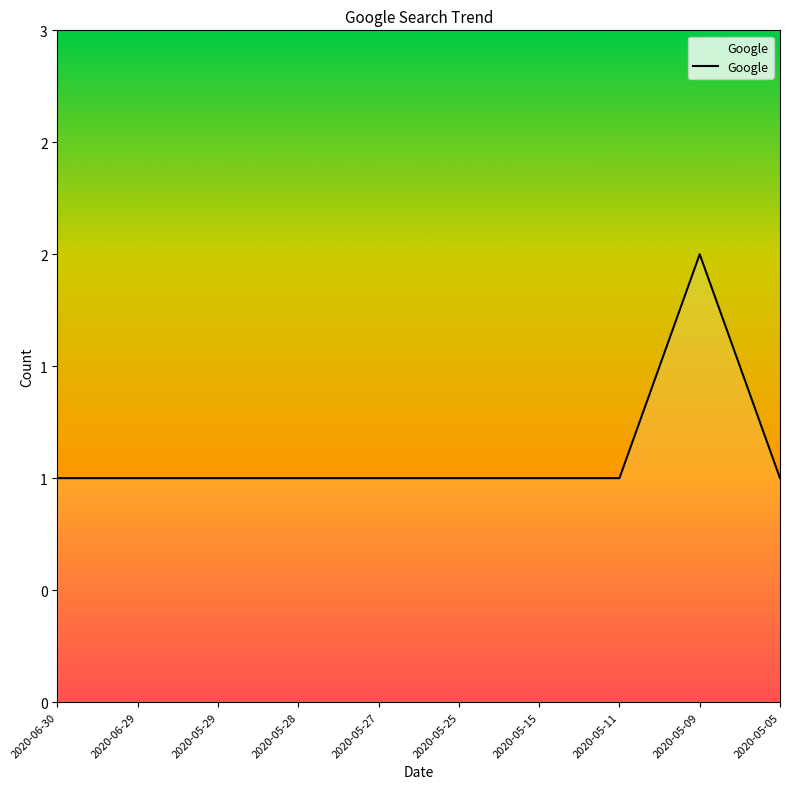

True or false: the data shows 2 at 2020-06-29.

False